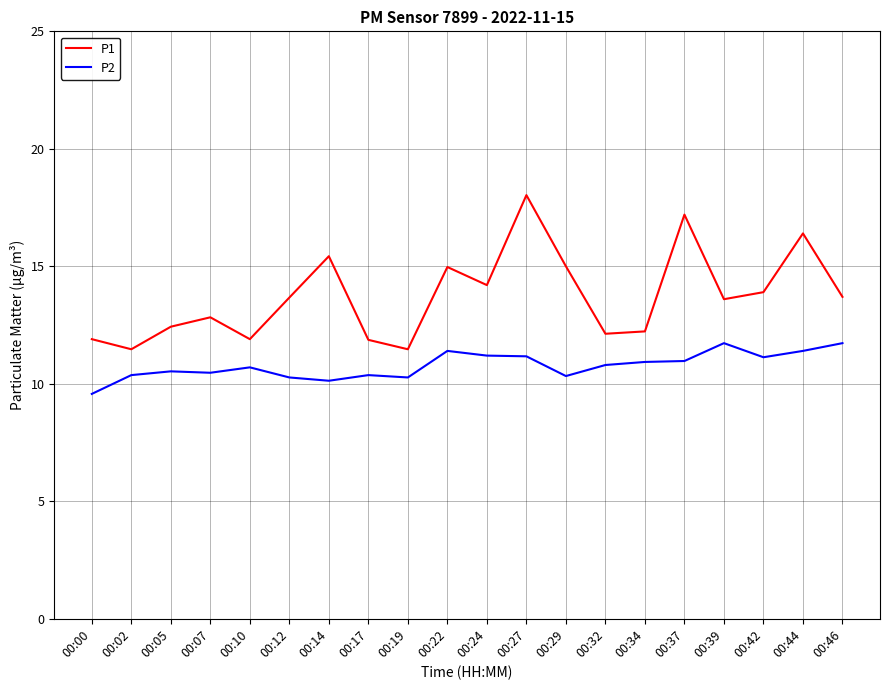

What is the difference between the highest and lowest values at 00:29?

4.7